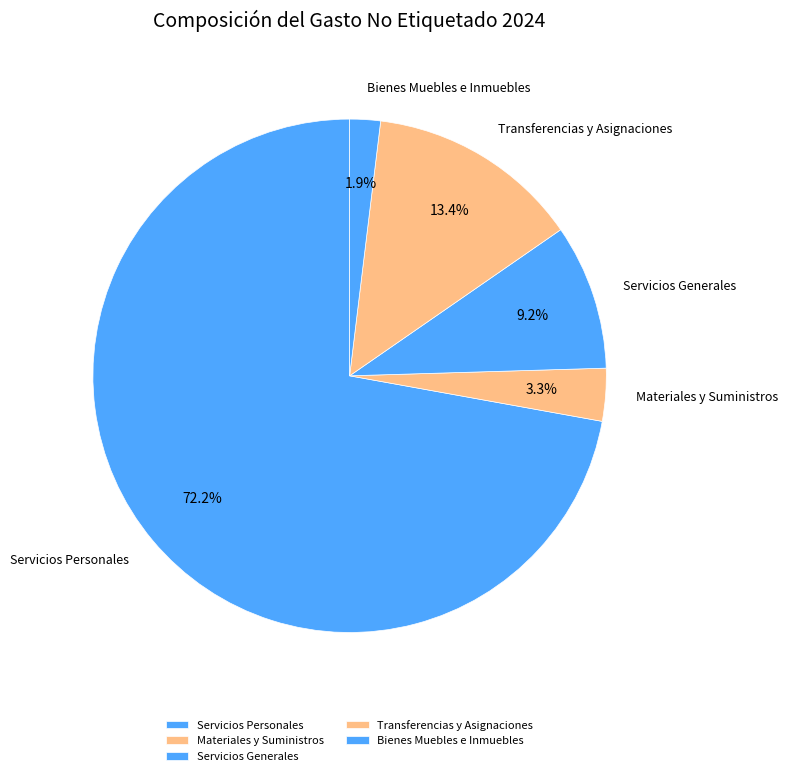

To the nearest percent, what is the difference between the largest and smallest slice percentages?

70%